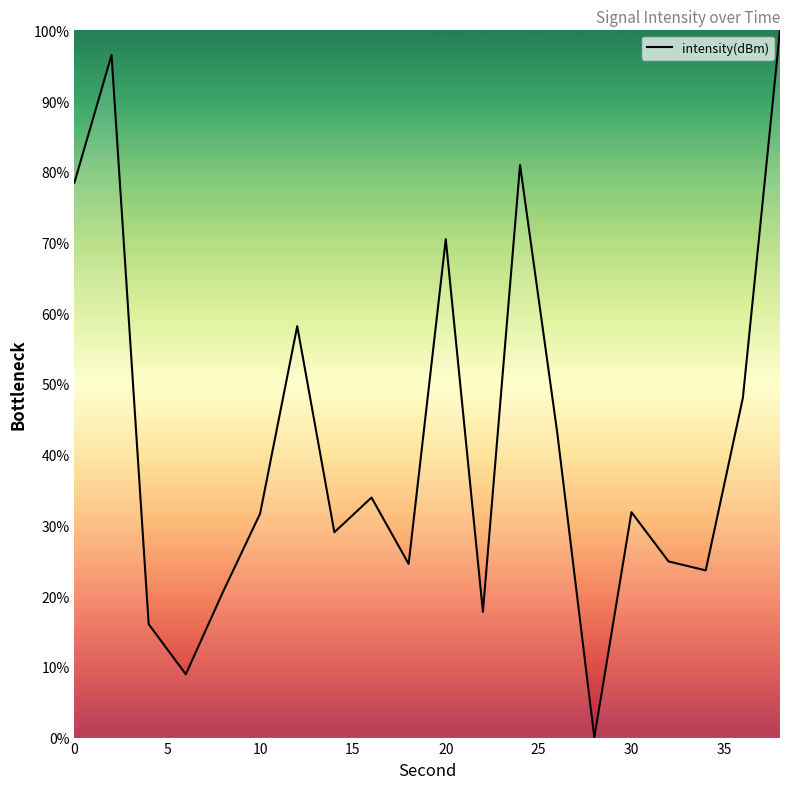

What is the greatest value displayed?

100.0